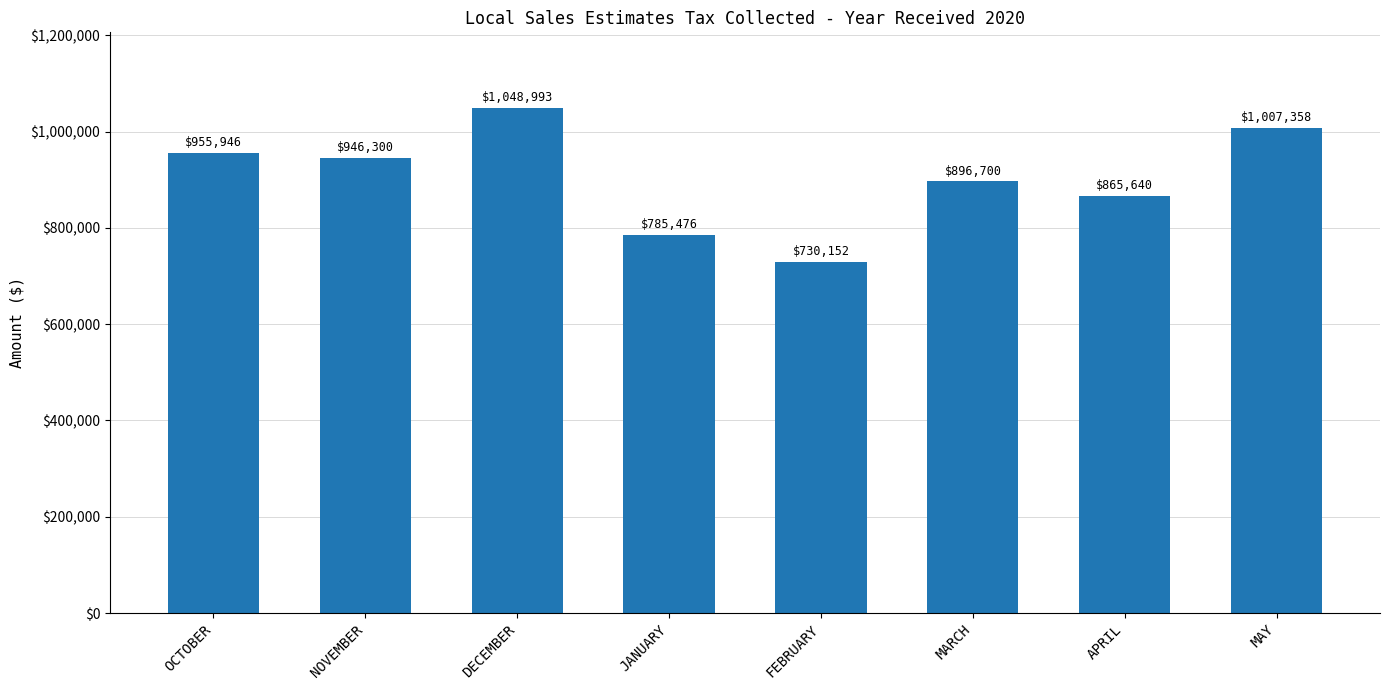

What is the label of the 5th bar from the left?

FEBRUARY